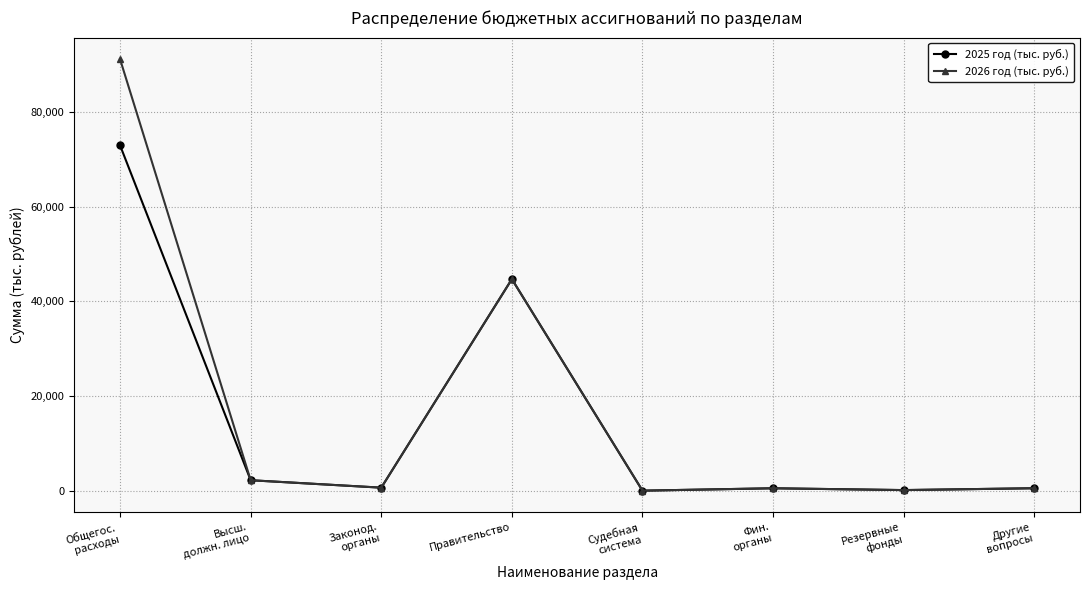

What position from the right is Резервные
фонды?

2